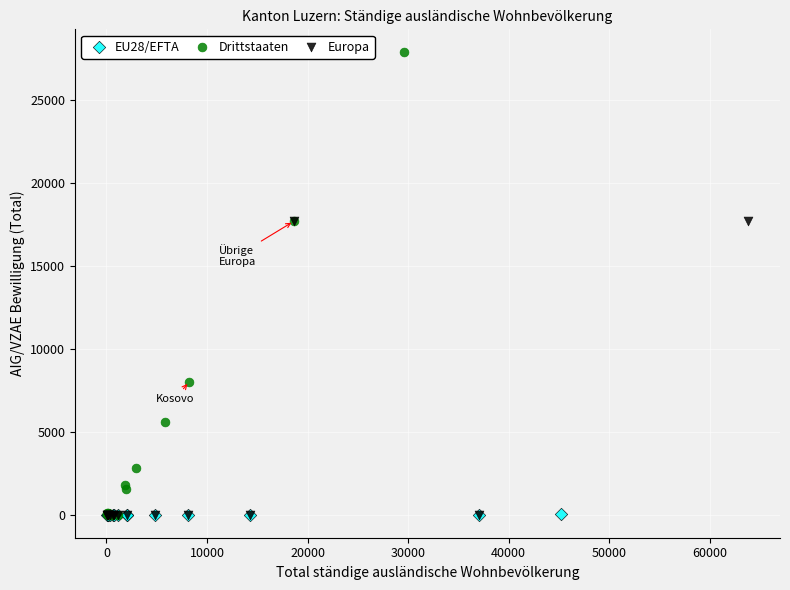

What are all the series names shown in the legend?

EU28/EFTA, Drittstaaten, Europa